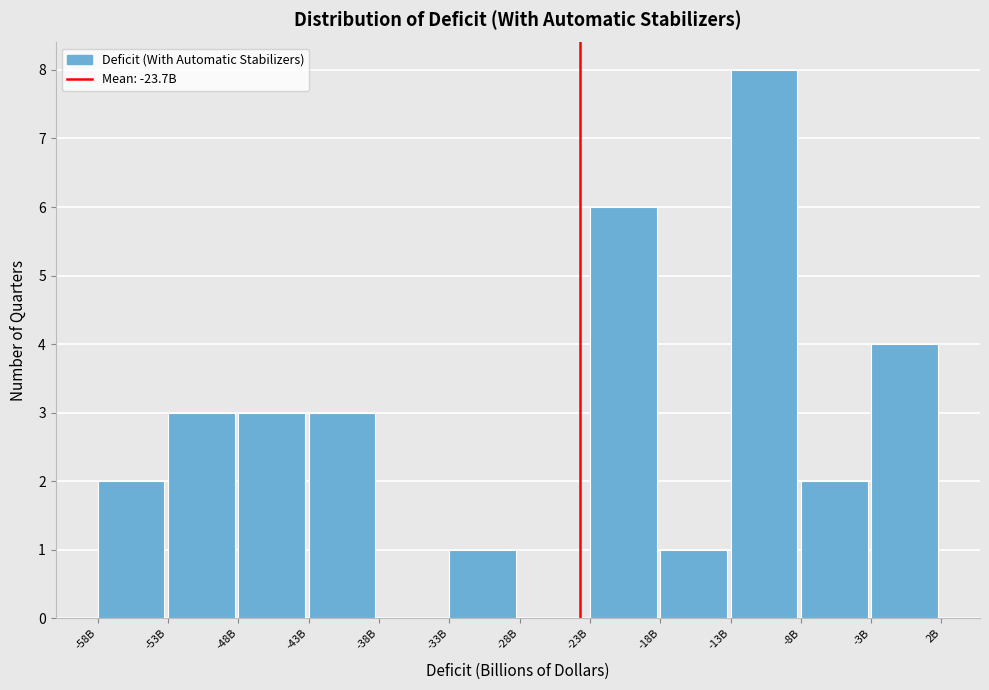

Reading left to right, what are all the values shown in this chart?

-58B=2	-53B=3	-48B=3	-43B=3	-38B=0	-33B=1	-28B=0	-23B=6	-18B=1	-13B=8	-8B=2	-3B=4